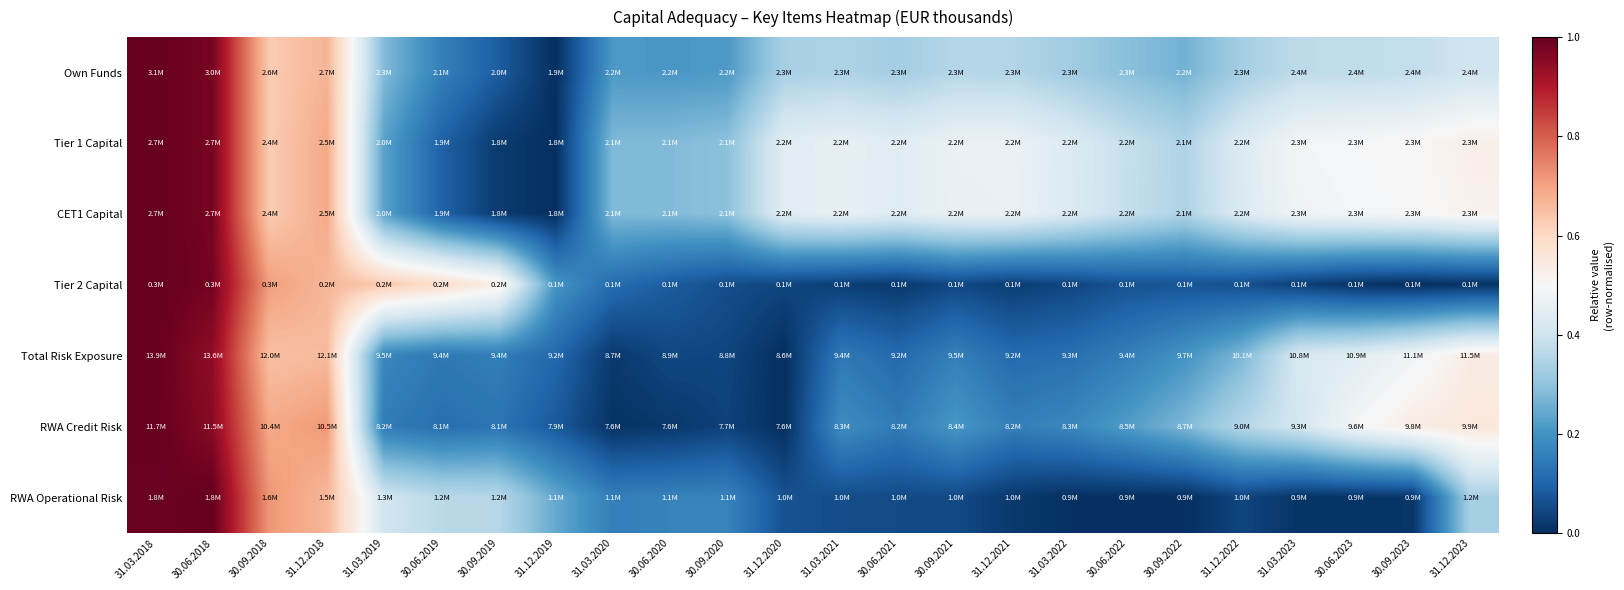

How many series are shown in this chart?

7